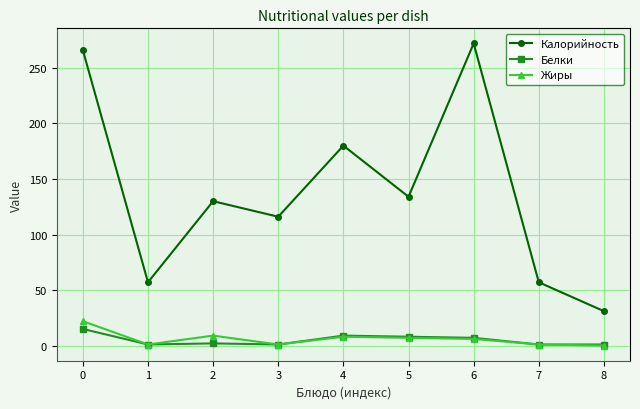

Read the Белки value at 4.

9